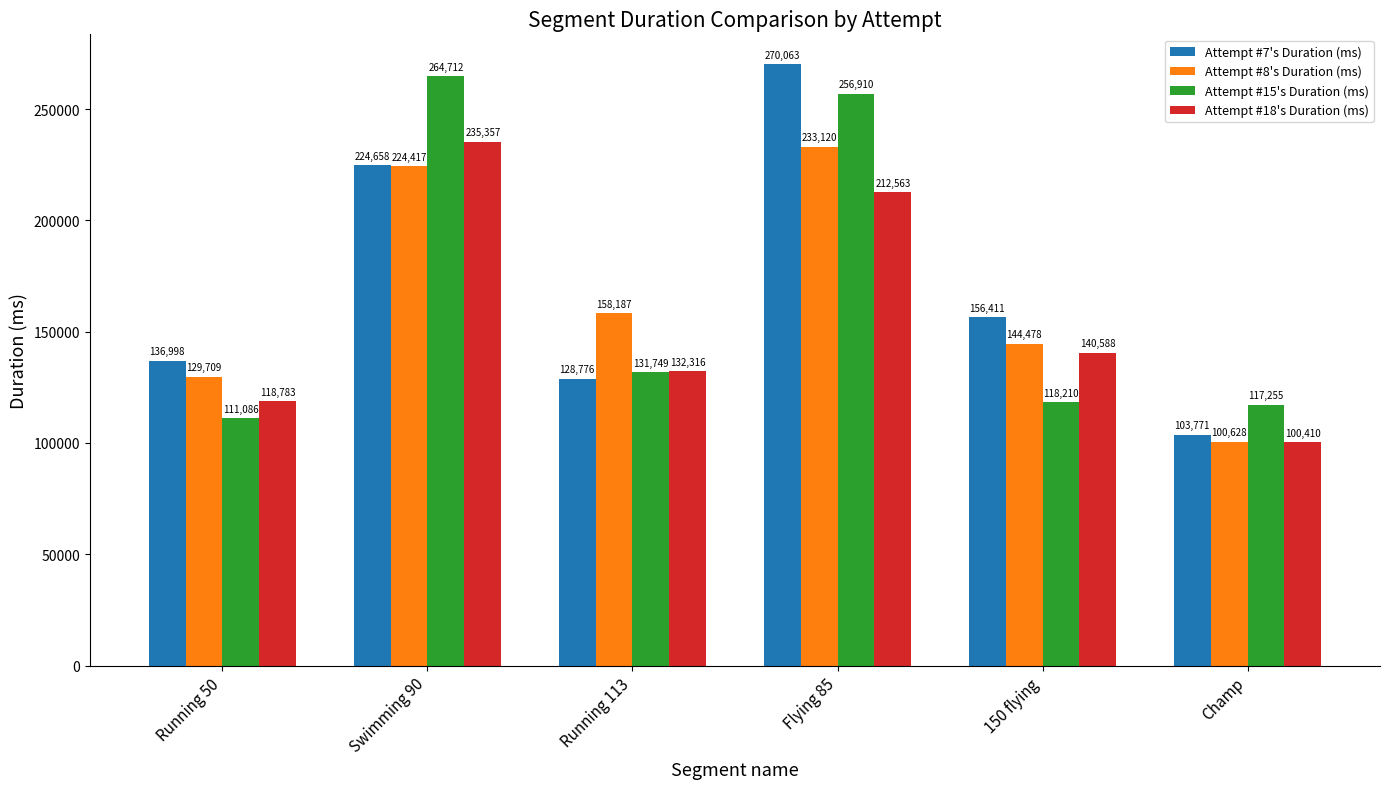

Rank the series at Flying 85 from lowest to highest value.

Attempt #18's Duration (ms), Attempt #8's Duration (ms), Attempt #15's Duration (ms), Attempt #7's Duration (ms)